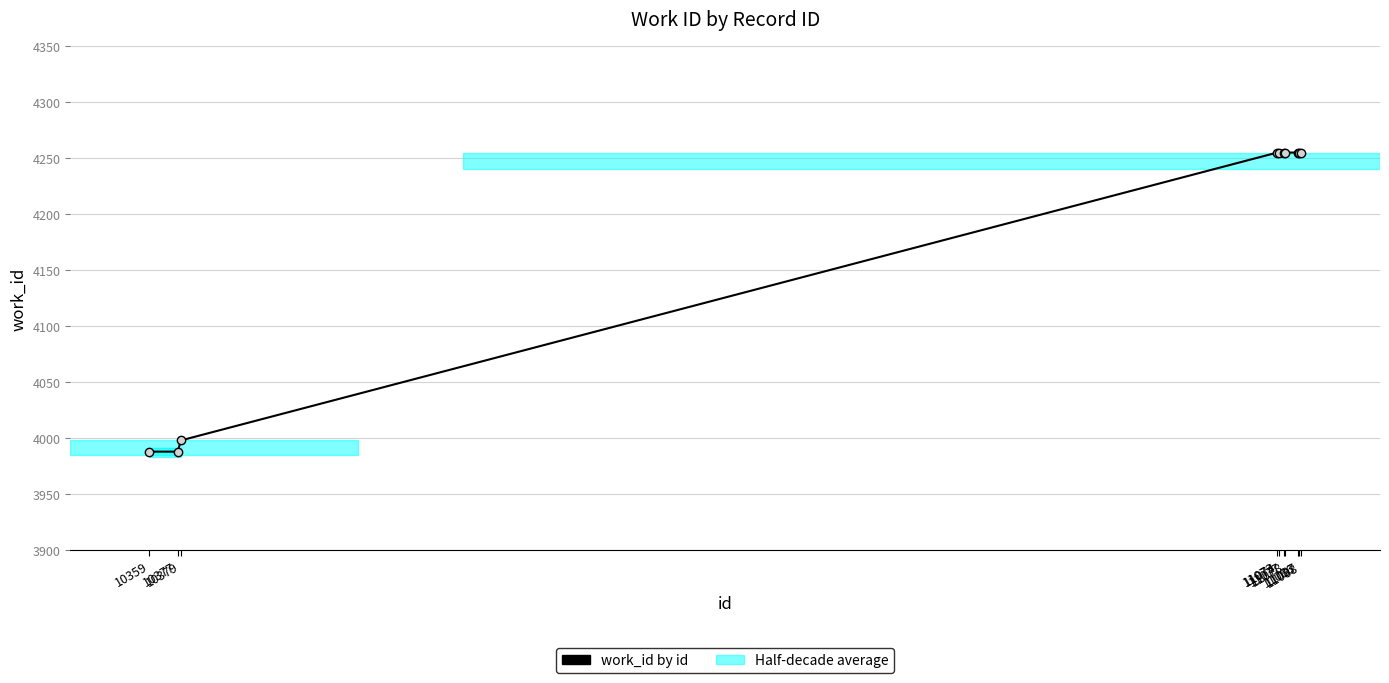

The value at 11087 is 4255. True or false?

True